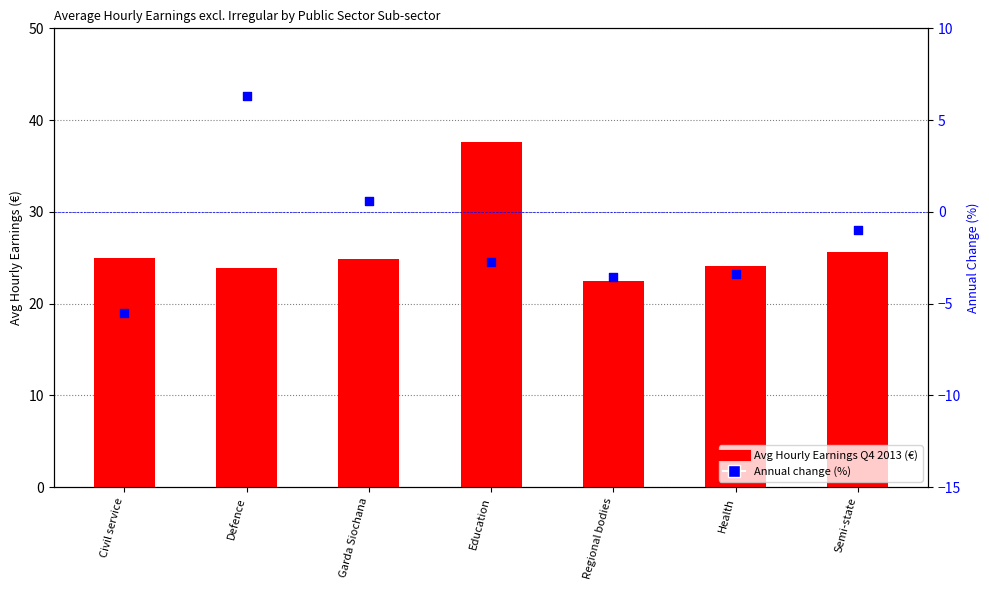

Which series has the widest spread of Y values?

Avg Hourly Earnings Q4 2013 (€)